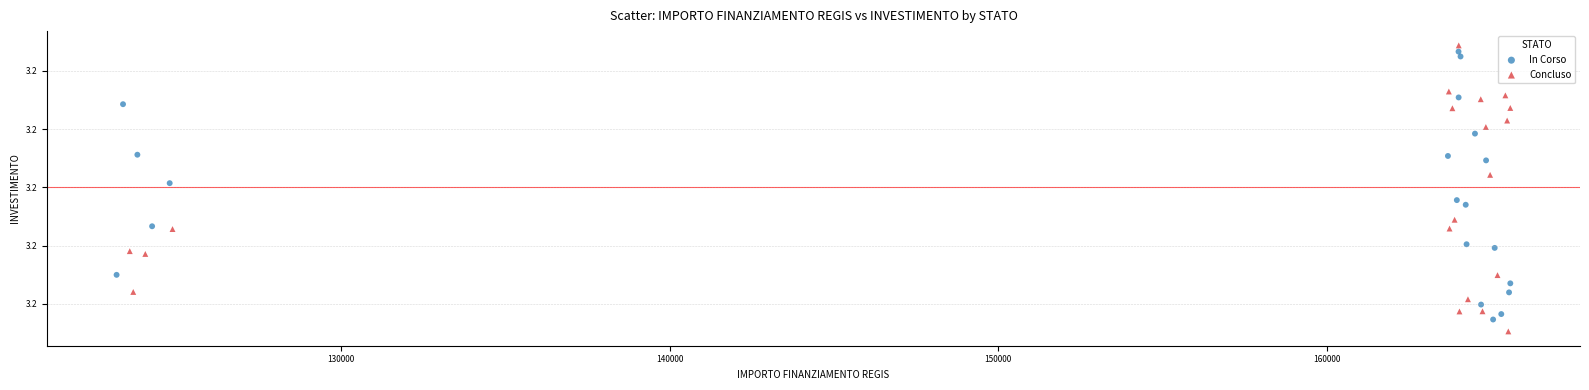

What are all the series names shown in the legend?

In Corso, Concluso